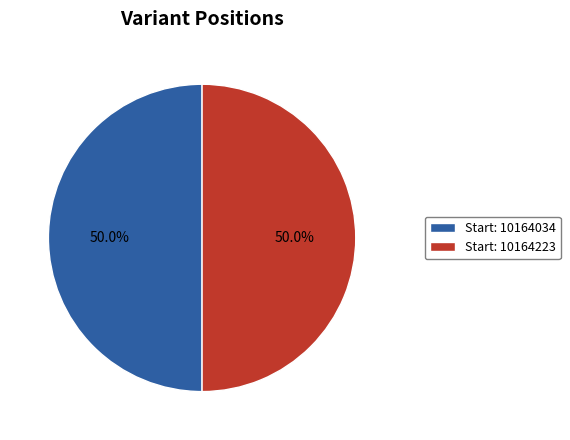

Do Start: 10164223 and Start: 10164034 together represent more than half of the pie?

Yes